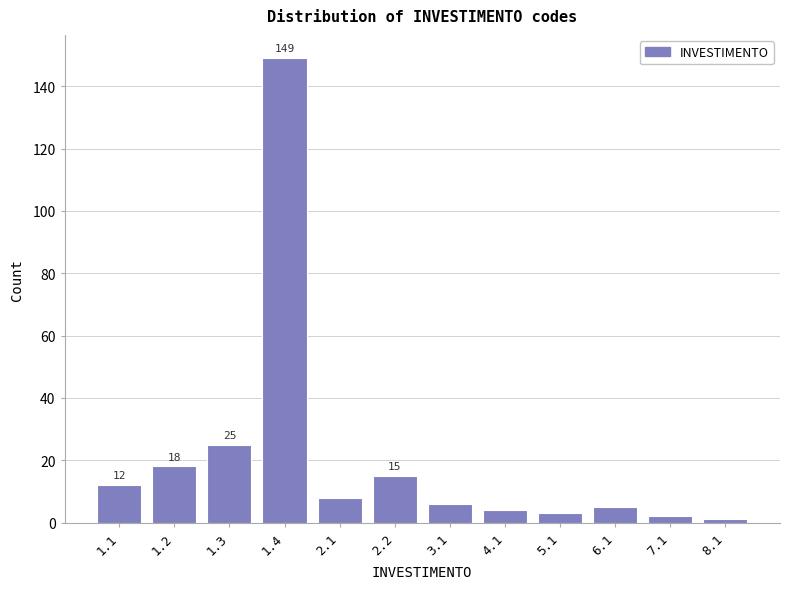

Reading left to right, what are all the values shown in this chart?

12	18	25	149	8	15	6	4	3	5	2	1